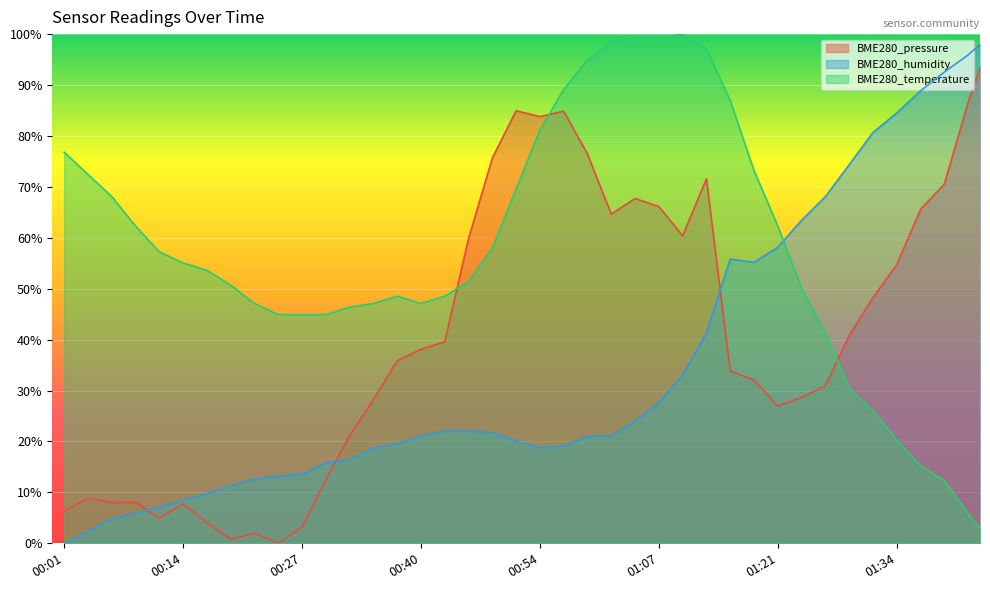

Count the number of categories in the chart.

40